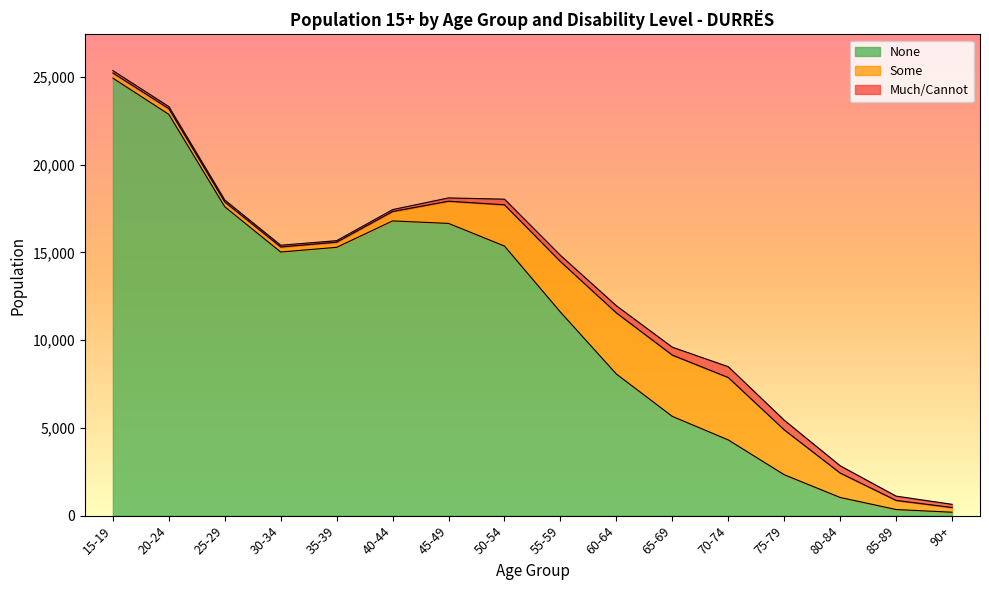

Rank the series by their maximum value, from lowest to highest.

Much/Cannot, Some, None